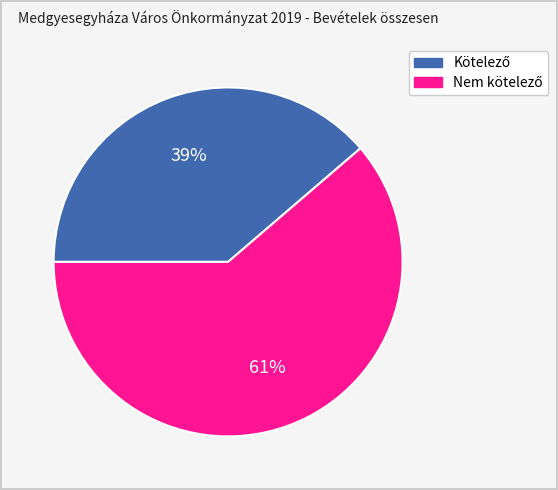

Count the number of slices in the pie.

2